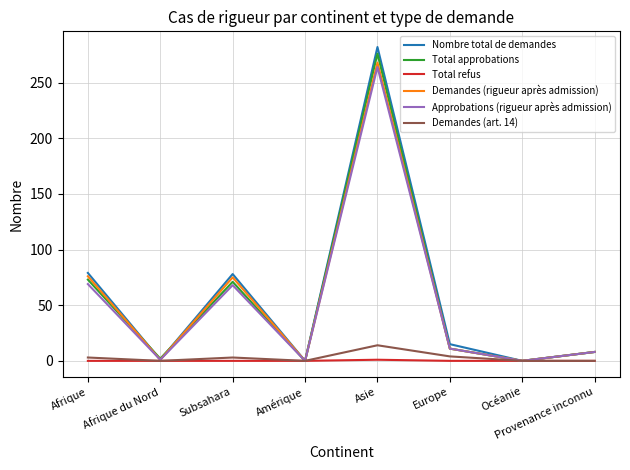

Which series has the largest total across all categories?

Nombre total de demandes